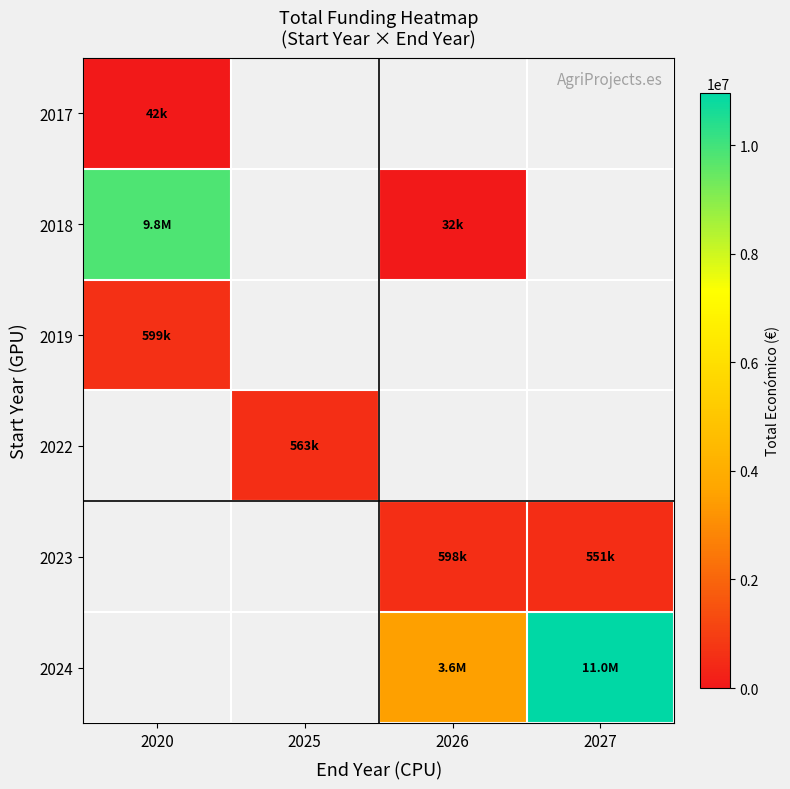

Is it true that 2023 equals 233129.8 at 2026?

False